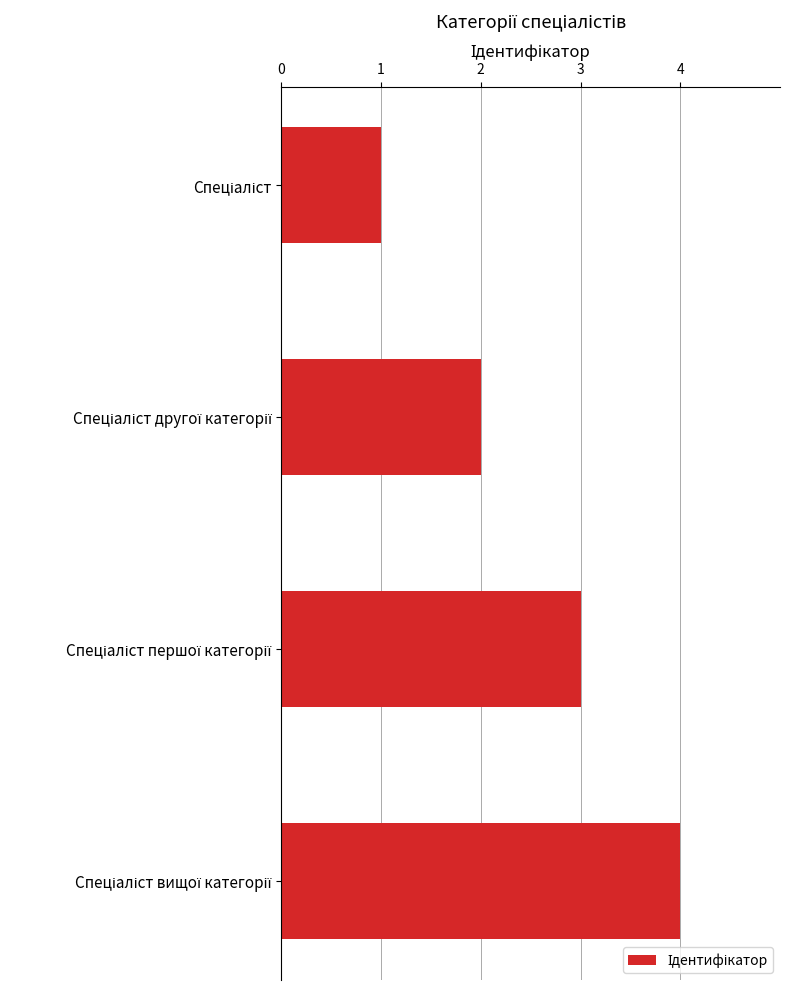

What is the difference between the maximum and minimum values?

3